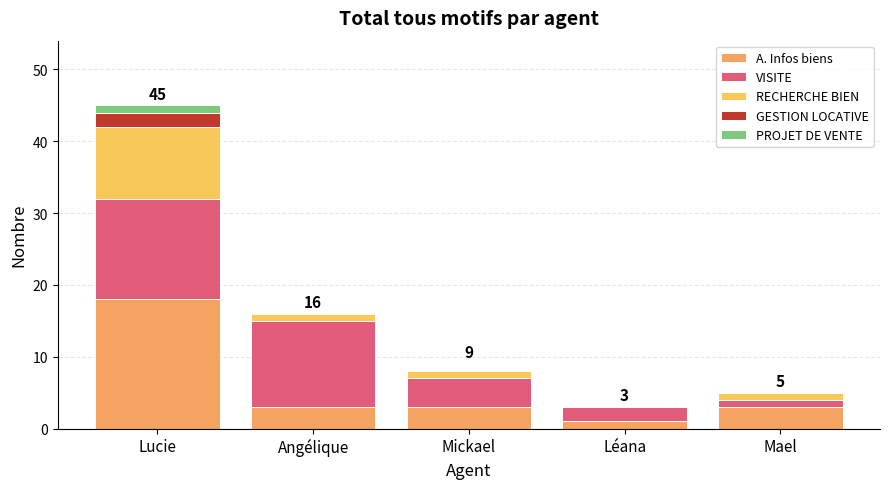

Between Léana and Mael, which series saw the biggest shift?

A. Infos biens